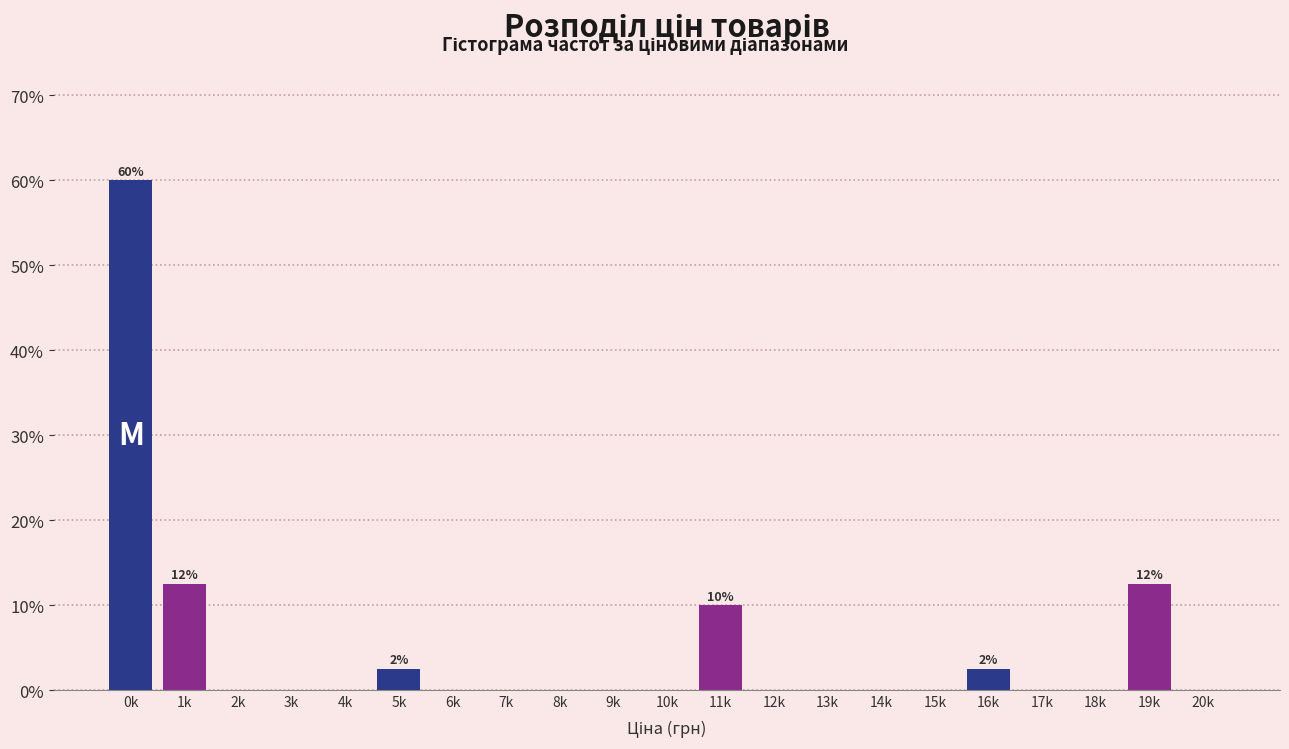

Reading right to left, what are all the values shown in this chart?

20k=0.0	19k=12.5	18k=0.0	17k=0.0	16k=2.5	15k=0.0	14k=0.0	13k=0.0	12k=0.0	11k=10.0	10k=0.0	9k=0.0	8k=0.0	7k=0.0	6k=0.0	5k=2.5	4k=0.0	3k=0.0	2k=0.0	1k=12.5	0k=60.0